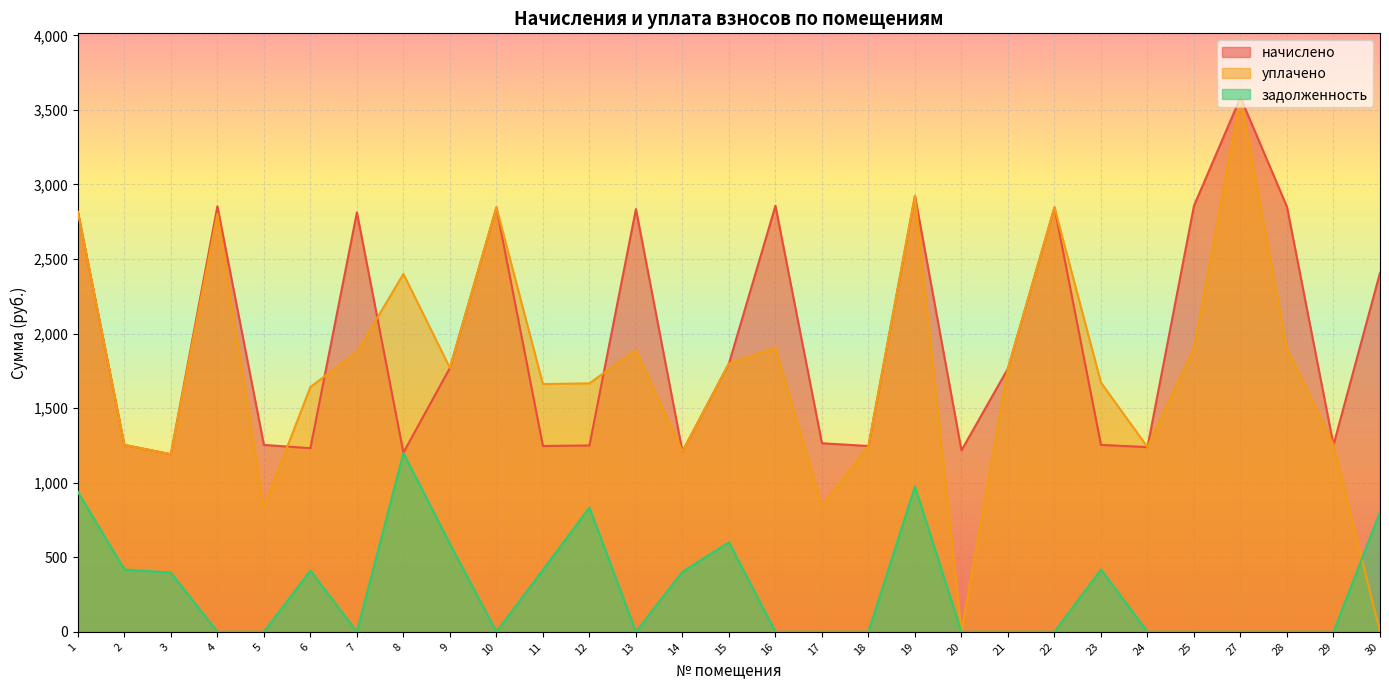

The уплачено series shows 1246.2 at 18. True or false?

True